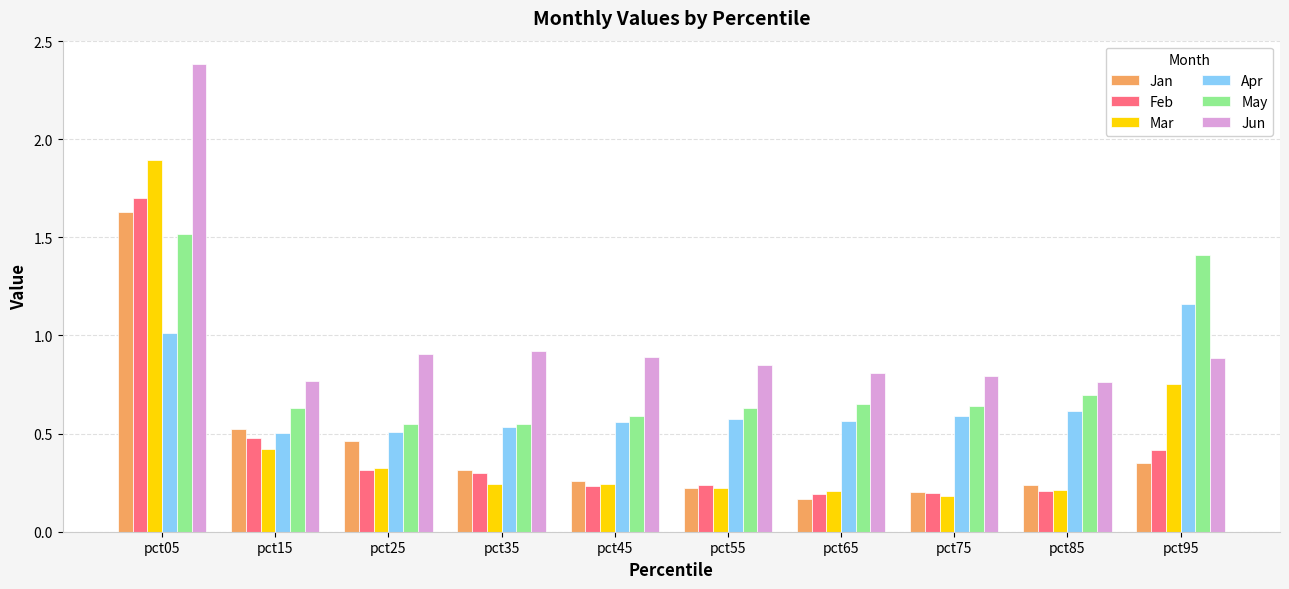

Which series has the largest range (max minus min)?

Mar